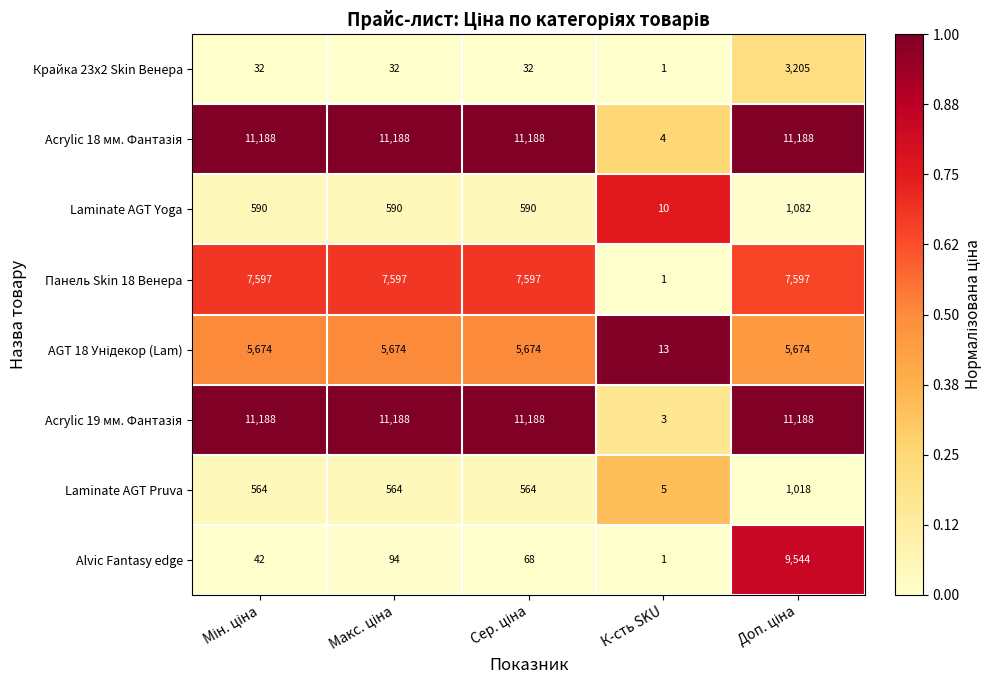

True or false: Крайка 23x2 Skin Венера has a value of 1 at К-сть SKU.

True